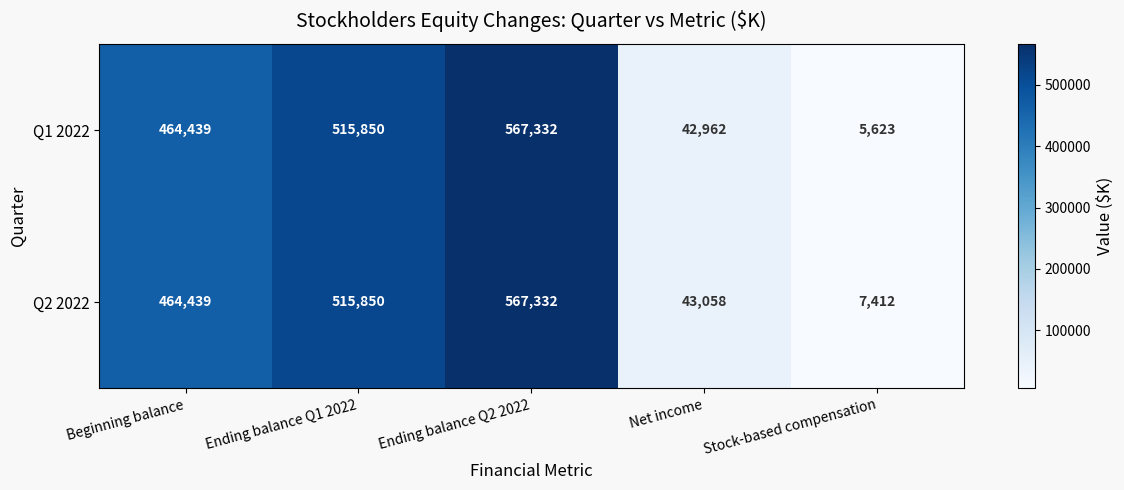

Reading left to right, what are all the values shown in this chart?

Q1 2022: Beginning balance=464439	Ending balance Q1 2022=515850	Ending balance Q2 2022=567332	Net income=42962	Stock-based compensation=5623
Q2 2022: Beginning balance=464439	Ending balance Q1 2022=515850	Ending balance Q2 2022=567332	Net income=43058	Stock-based compensation=7412